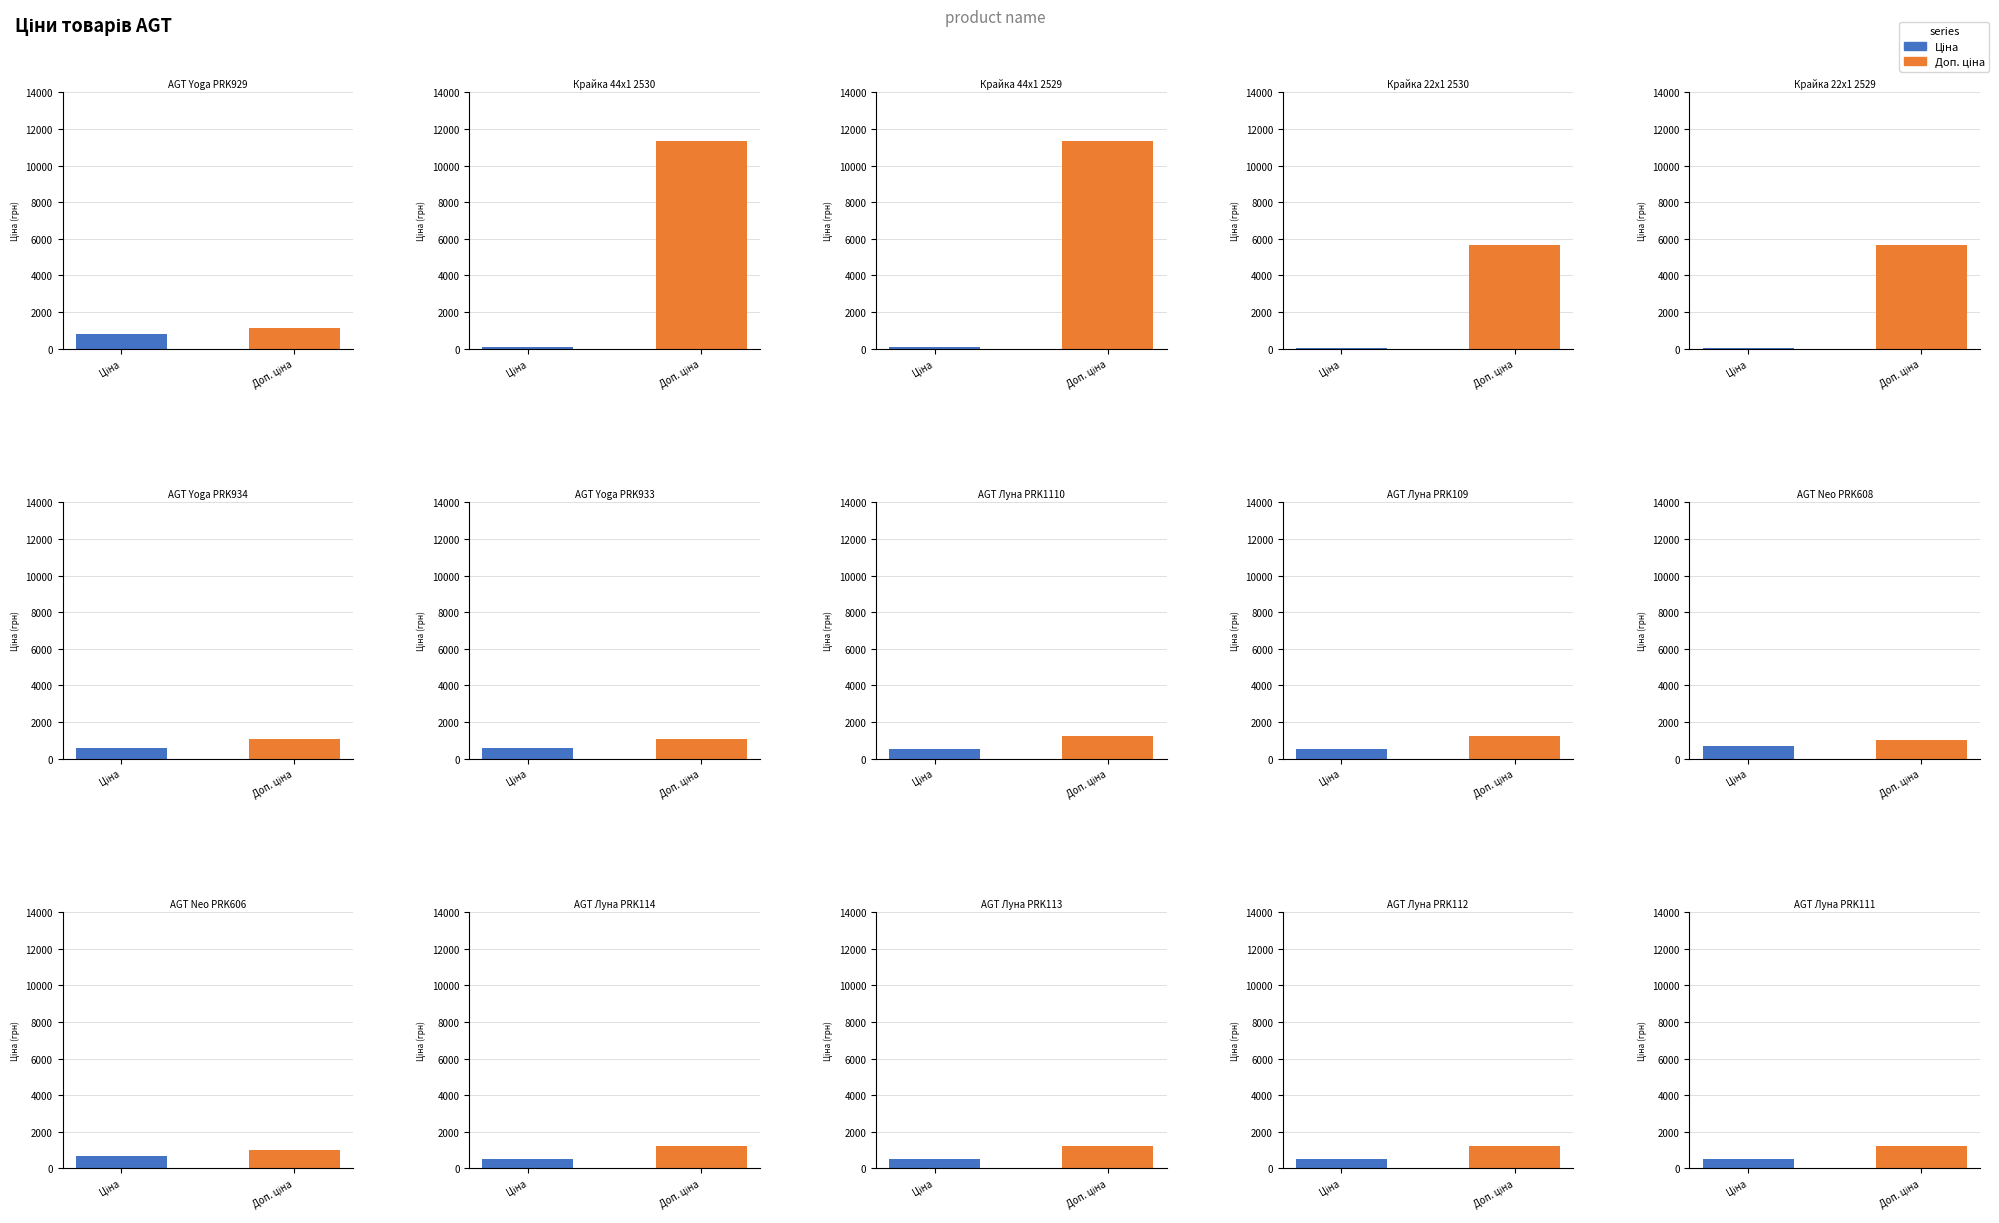

Between AGT Yoga PRK929 and AGT Yoga PRK934, which series saw the biggest shift?

Ціна